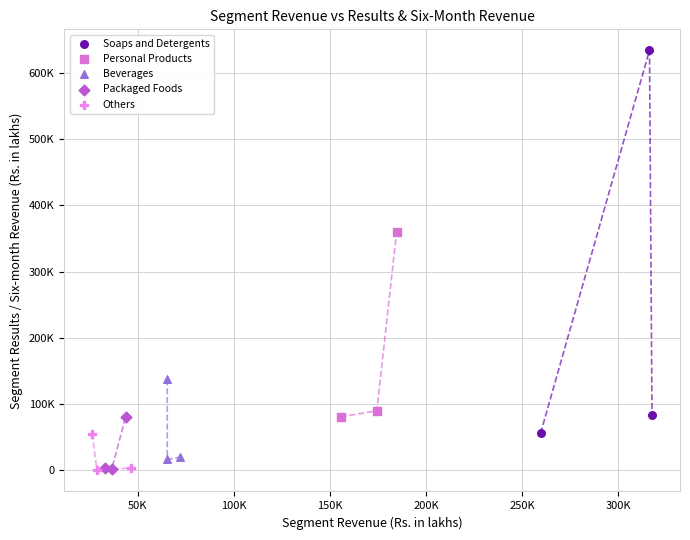

What are all the series names shown in the legend?

Soaps and Detergents, Personal Products, Beverages, Packaged Foods, Others